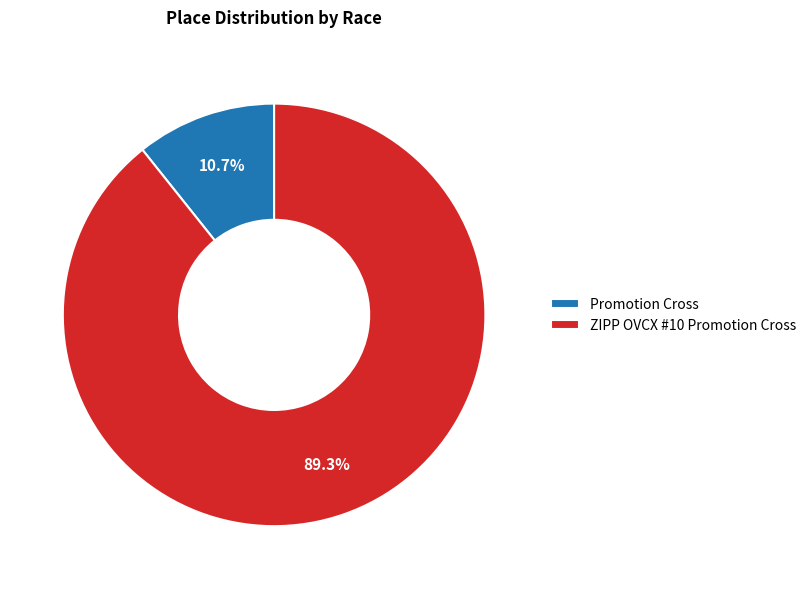

To the nearest percent, what portion does Promotion Cross represent?

11%